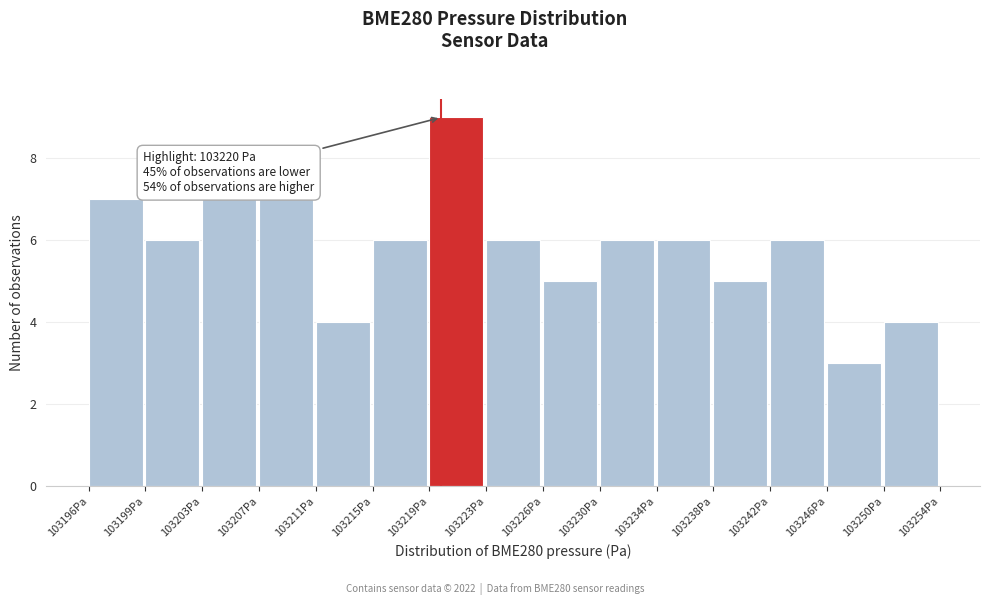

Reading right to left, list all the values displayed in this chart.

103250Pa=4	103246Pa=3	103242Pa=6	103238Pa=5	103234Pa=6	103230Pa=6	103226Pa=5	103223Pa=6	103219Pa=9	103215Pa=6	103211Pa=4	103207Pa=7	103203Pa=7	103199Pa=6	103196Pa=7